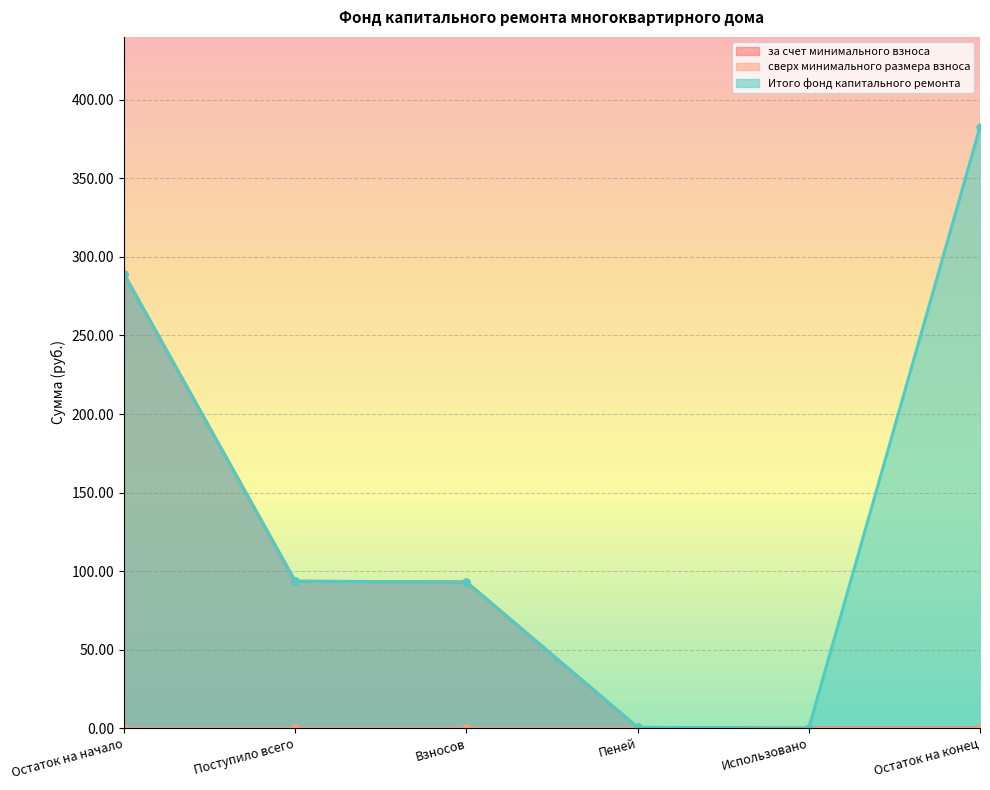

At which label is Итого фонд капитального ремонта closest to 191?

Поступило всего